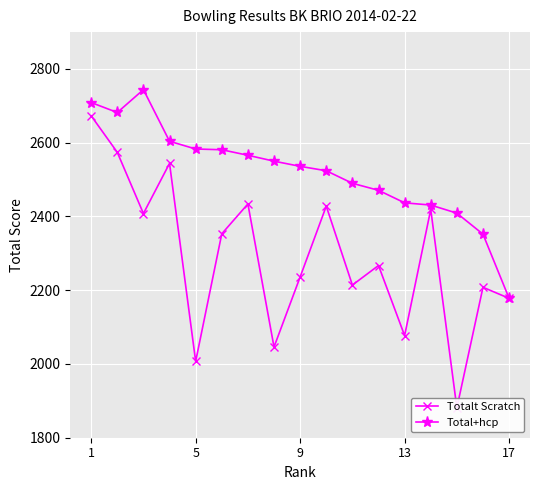

At which category is the sum across all series the highest?

1